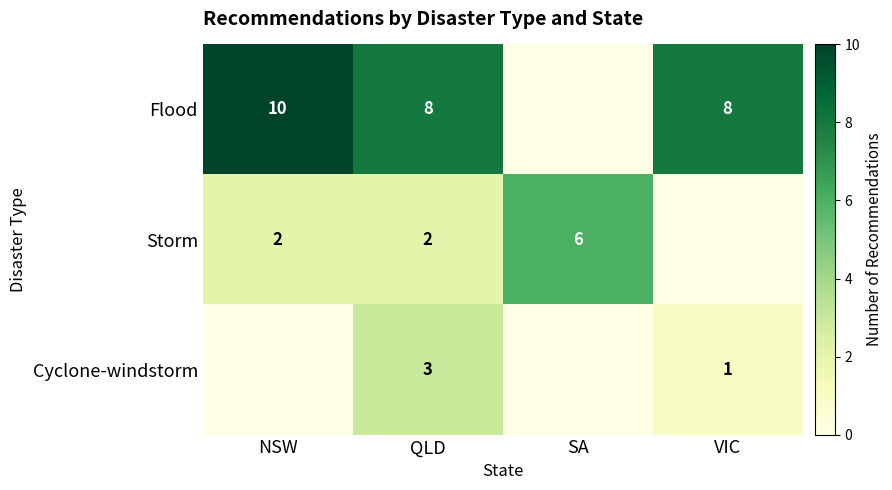

What is the difference between the highest and lowest values at QLD?

6